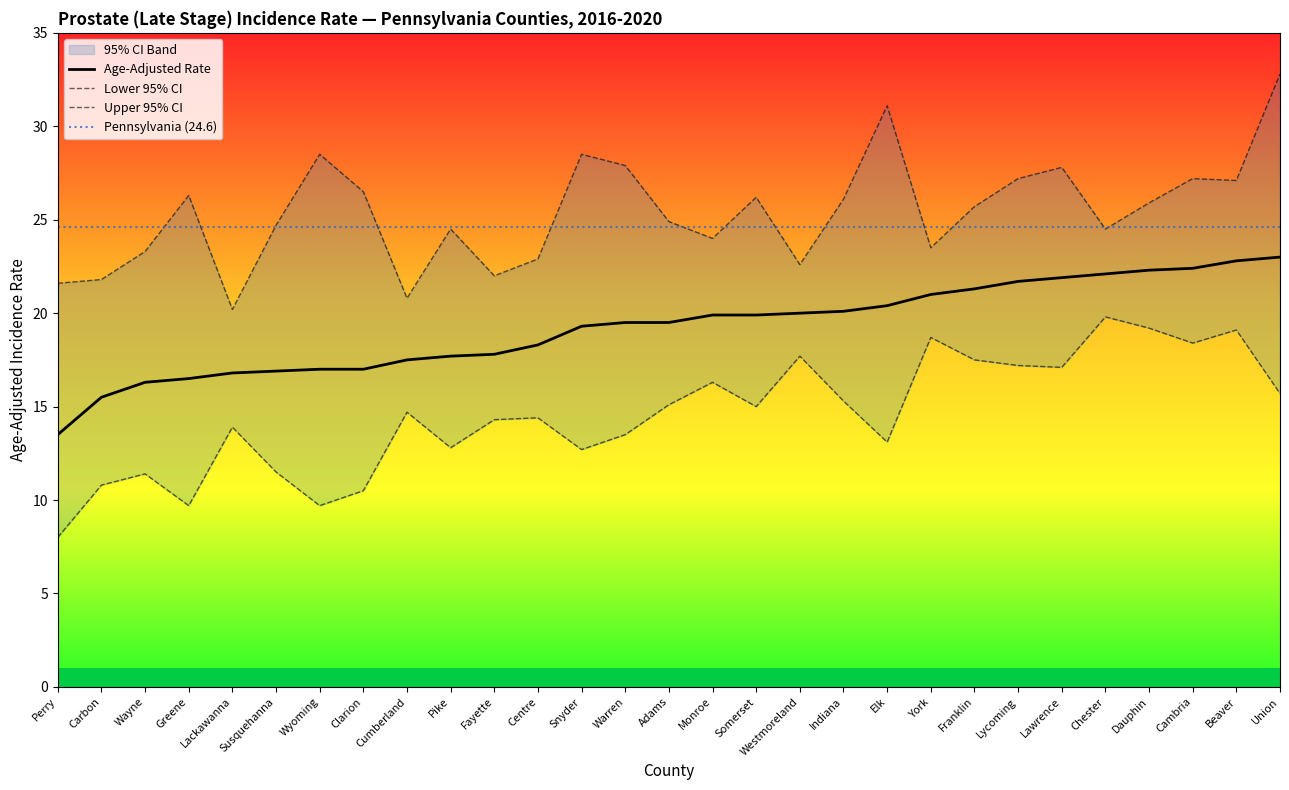

How many lines are shown in the chart?

3